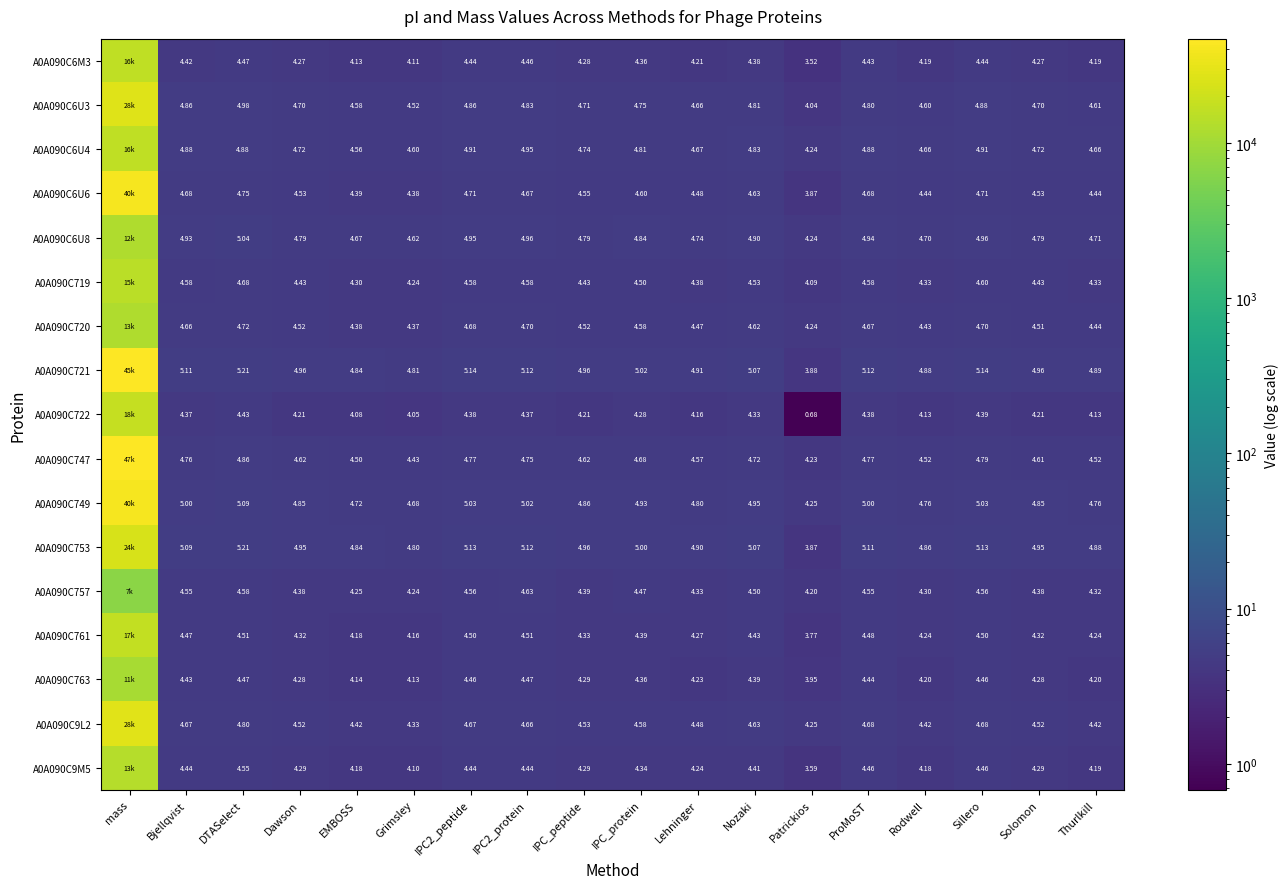

Is the value of A0A090C6U3 at Rodwell greater than the value of A0A090C749 at Grimsley?

No